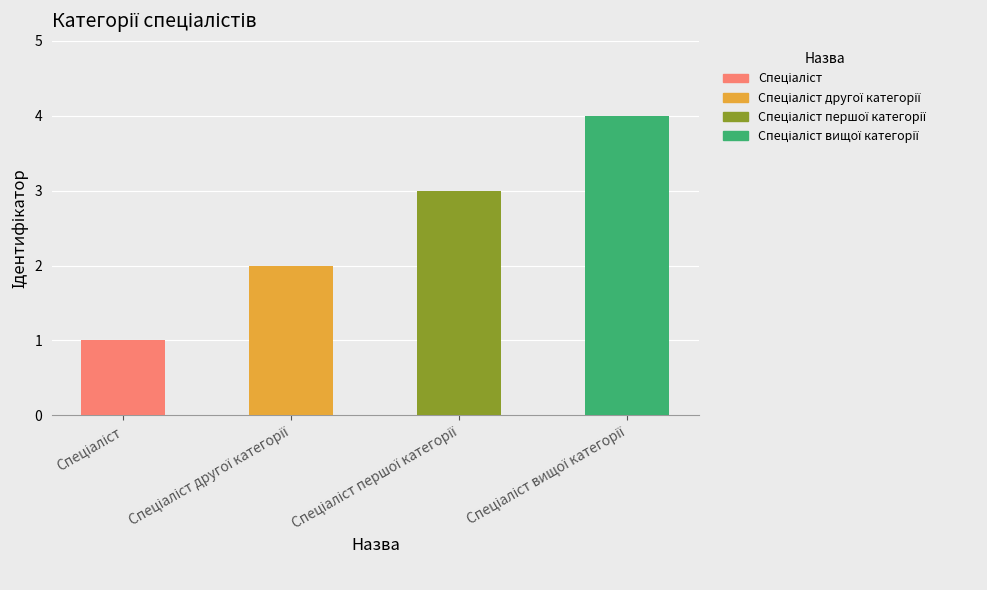

List the labels in order of value, largest first.

Спеціаліст вищої категорії, Спеціаліст першої категорії, Спеціаліст другої категорії, Спеціаліст